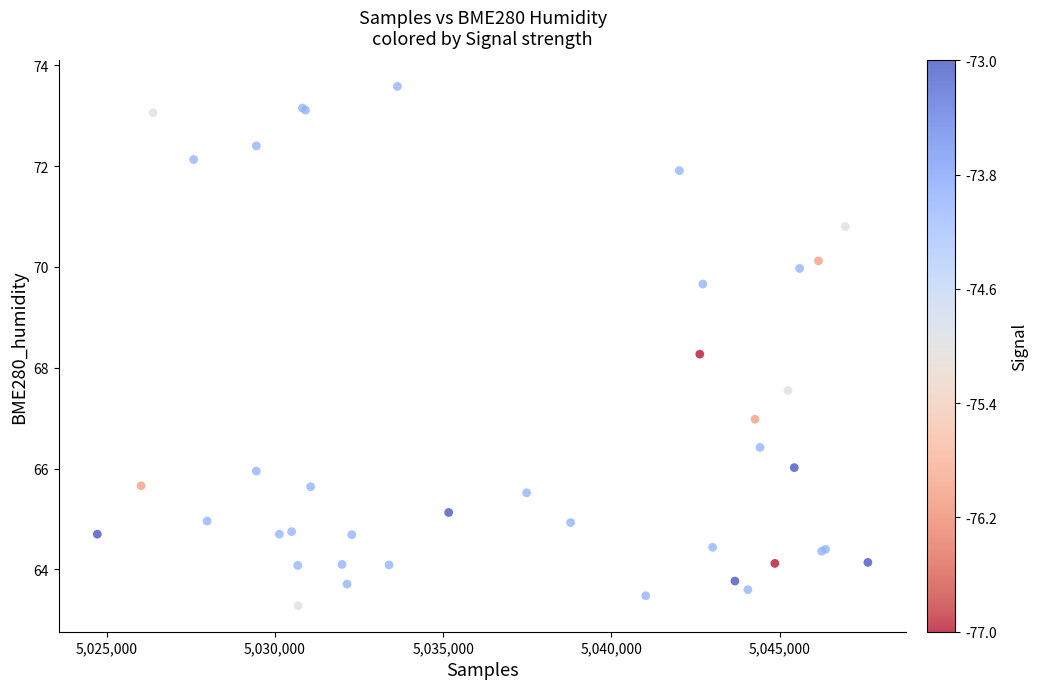

What Y value in the scatter plot is closest to 68?

68.3